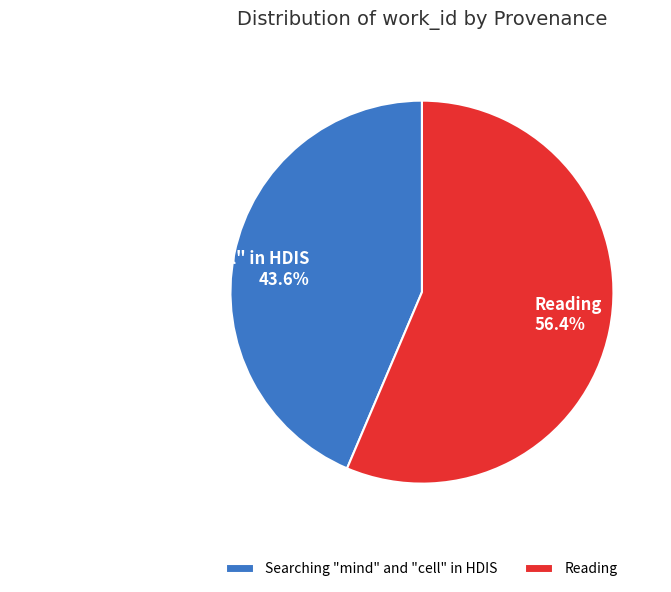

How many slices are in this pie chart?

2